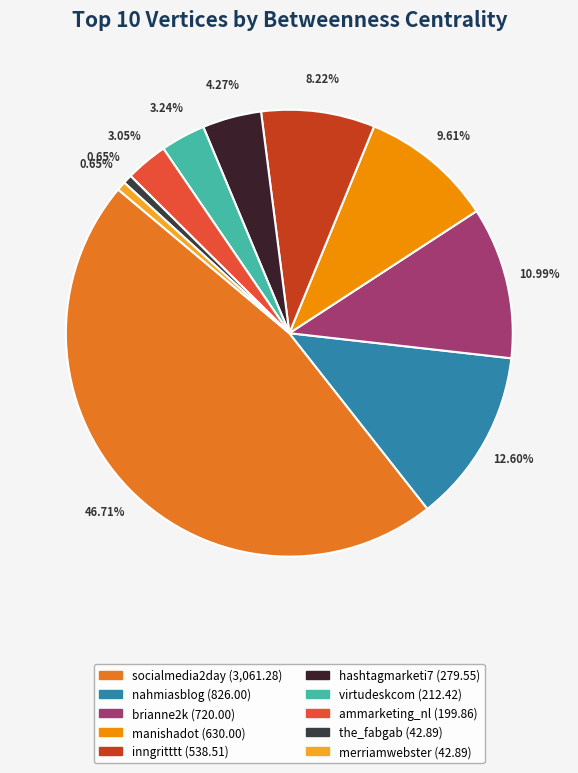

Approximately how many times larger is the value at manishadot compared to merriamwebster?

14.7